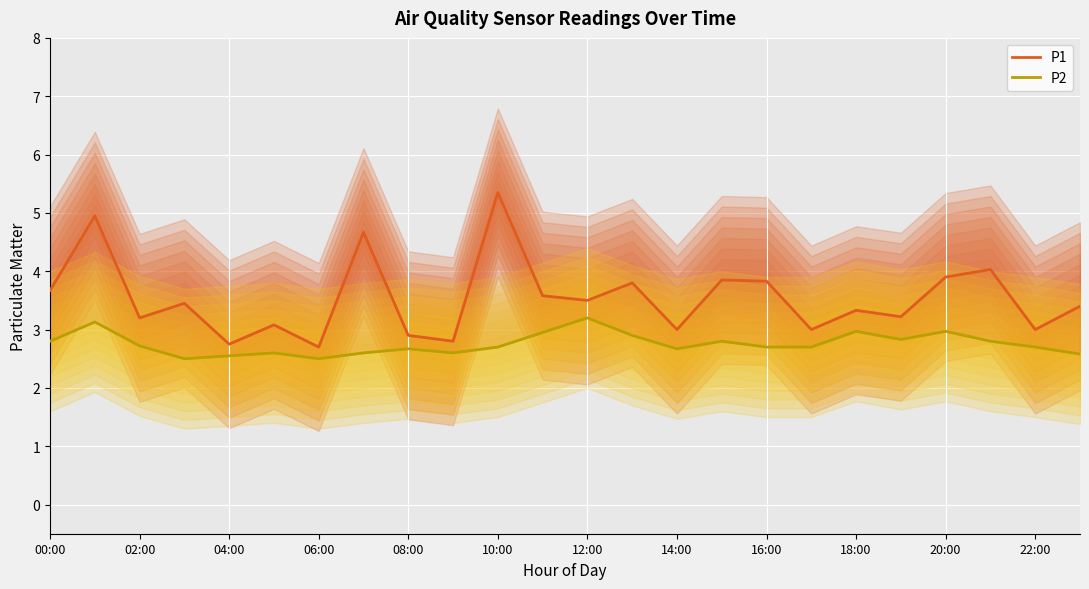

Reading left to right, what are all the values shown in this chart?

P1: 3.7	5.0	3.2	3.5	2.8	3.1	2.7	4.7	2.9	2.8	5.3	3.6	3.5	3.8	3.0	3.9	3.8	3.0	3.3	3.2	3.9	4.0	3.0	3.4
P2: 2.8	3.1	2.7	2.5	2.5	2.6	2.5	2.6	2.7	2.6	2.7	3.0	3.2	2.9	2.7	2.8	2.7	2.7	3.0	2.8	3.0	2.8	2.7	2.6